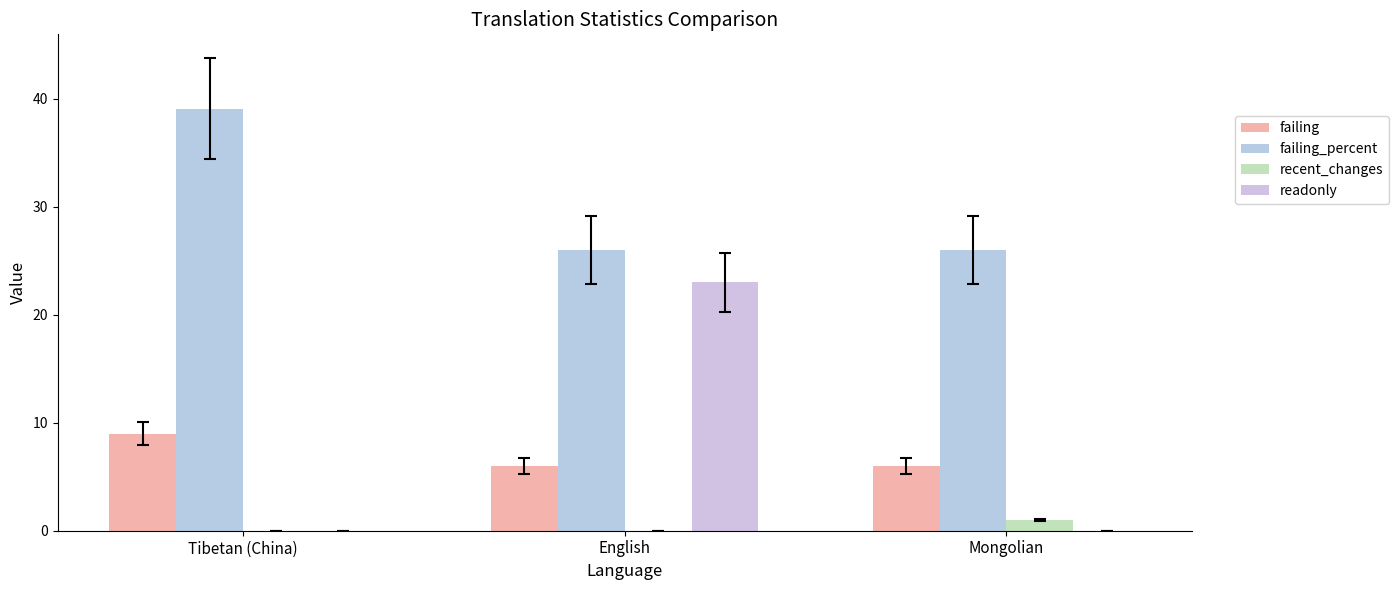

What is the total value across all series at Mongolian?

33.0